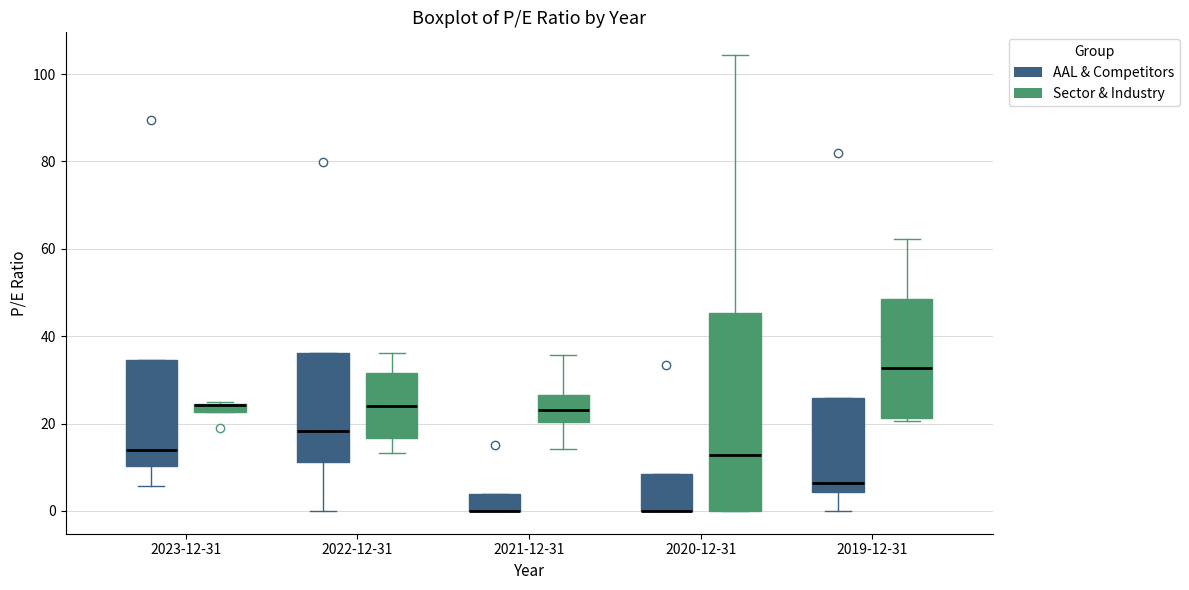

Which box is the tallest, from its lower edge to its upper edge?

2020-12-31 (Sector & Industry)